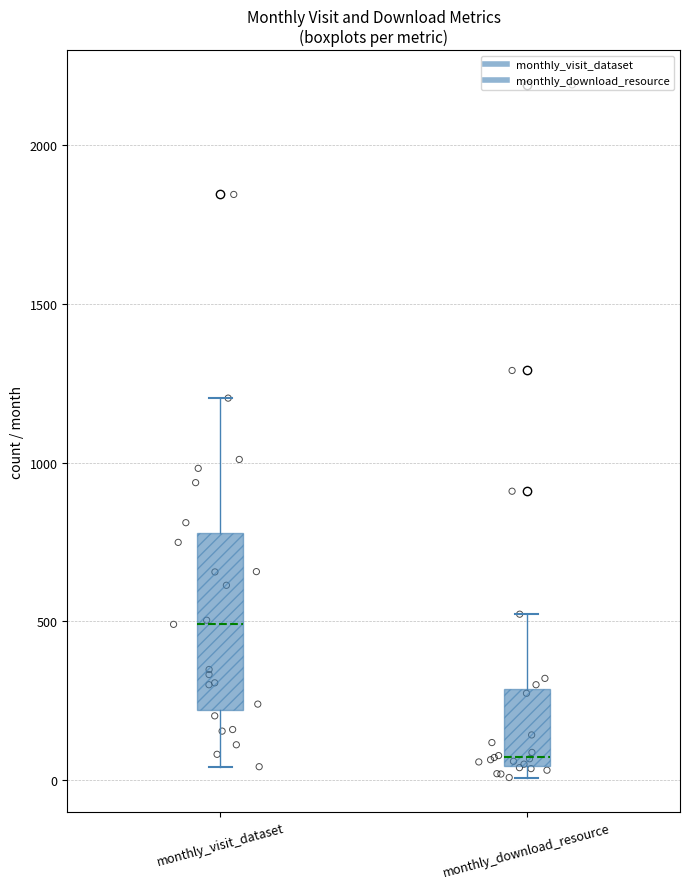

Reading left to right, transcribe this box plot: for each box, give where its median line is, the range the box spans, and where its two whiskers end, as read against the y-axis. The values are not printed on the chart, so give them approximately, as read against the axis.

monthly_visit_dataset: median 500, box 200 to 800, whiskers 50 to 1200
monthly_download_resource: median 50 (just above the box's lower edge), box 50 to 300, whiskers 0 to 500